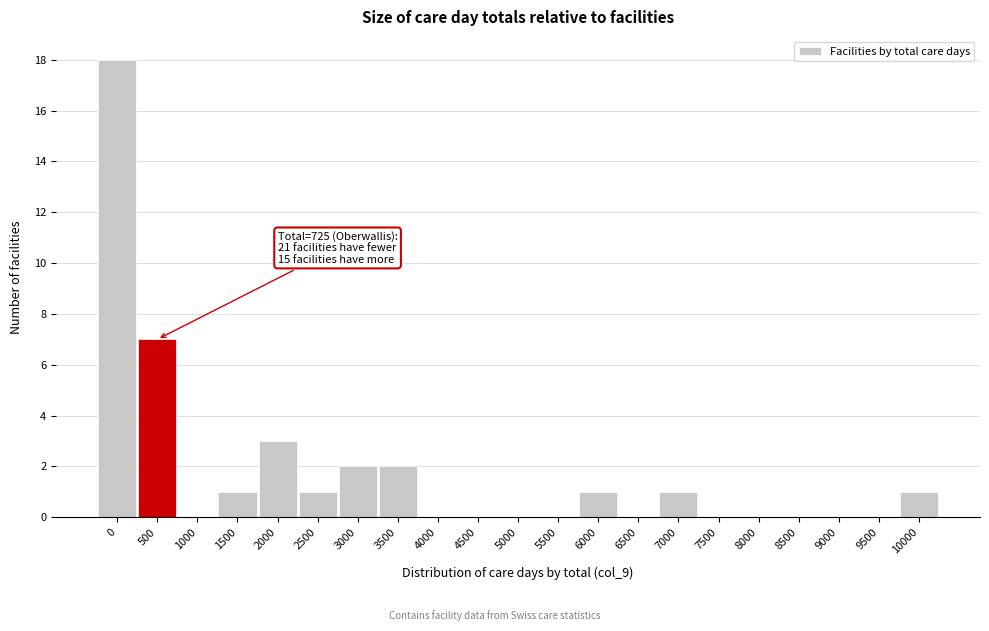

Reading left to right, list all the values displayed in this chart.

0=18	500=7	1000=0	1500=1	2000=3	2500=1	3000=2	3500=2	4000=0	4500=0	5000=0	5500=0	6000=1	6500=0	7000=1	7500=0	8000=0	8500=0	9000=0	9500=0	10000=1